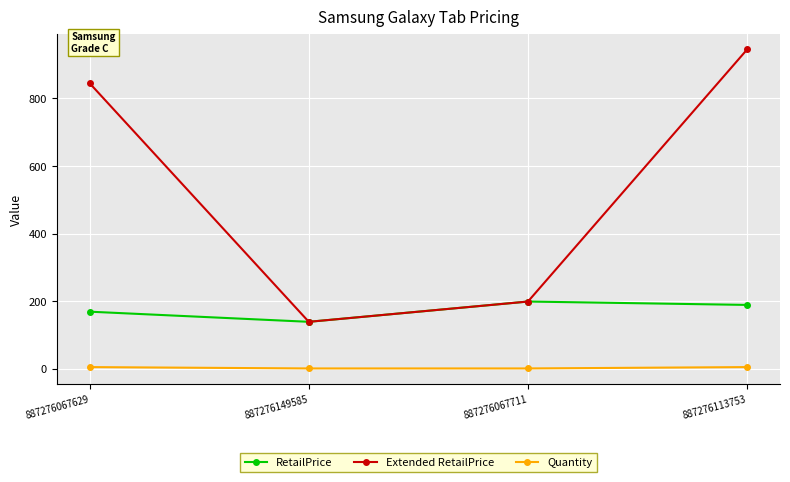

Which series has the widest spread of values?

Extended RetailPrice